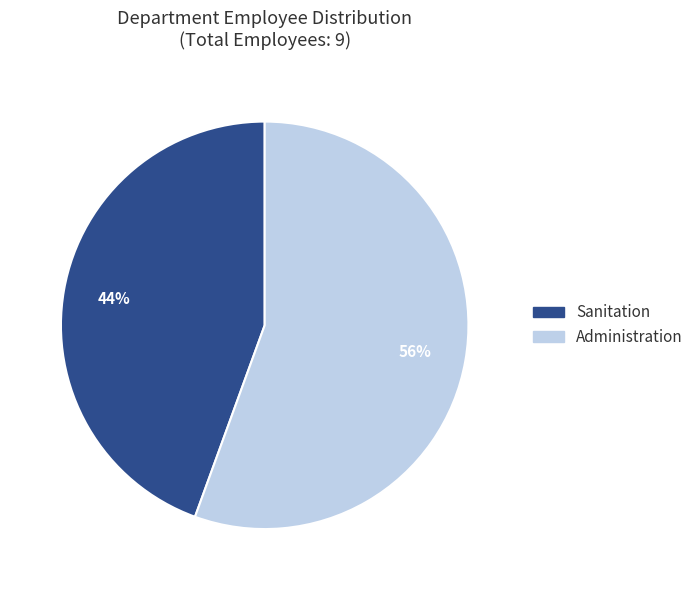

Is there any slice that represents more than half of the pie?

Yes